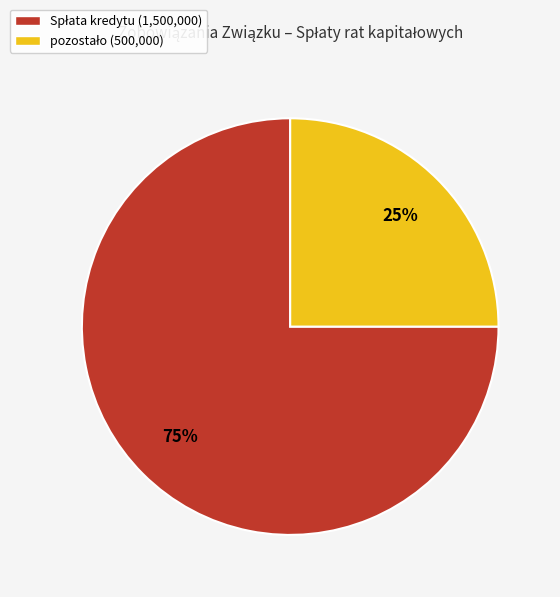

Does any single category account for the majority?

Yes